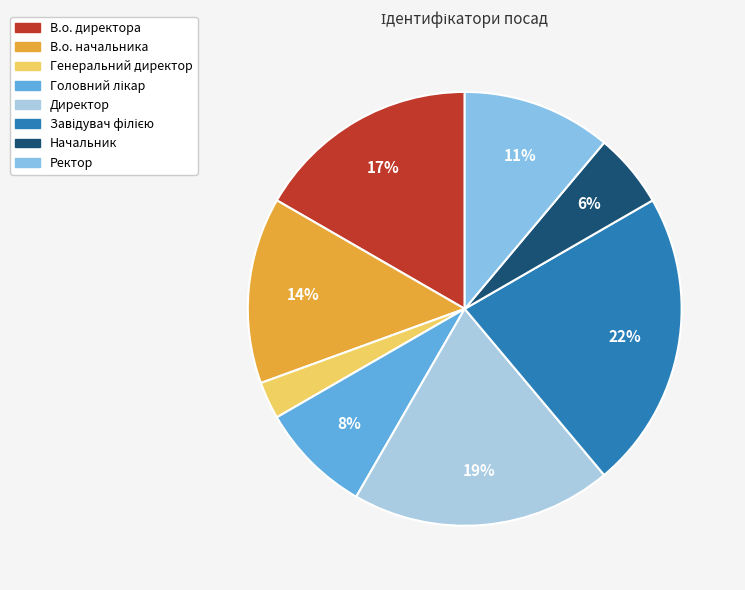

To the nearest percent, what is the difference between the largest and smallest slice percentages?

19%